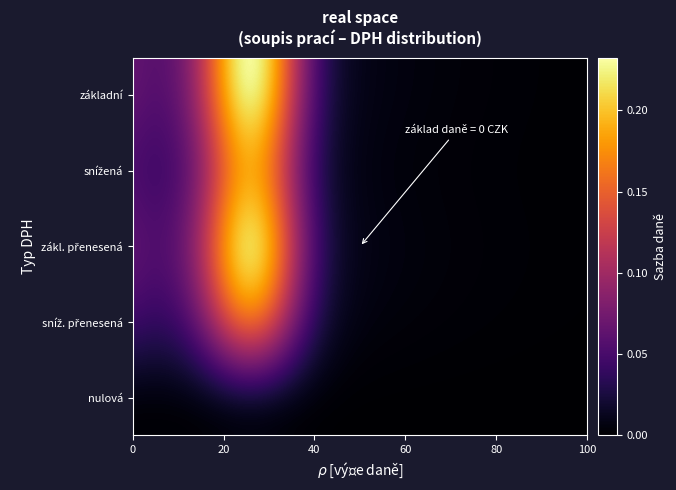

Reading left to right, transcribe all the data shown in this chart.

základní: 0.0	0.2	0.0
snížená: 0.0	0.1	0.0
zákl. přenesená: 0.0	0.2	0.0
sníž. přenesená: 0.0	0.1	0.0
nulová: 0.0	0.0	0.0